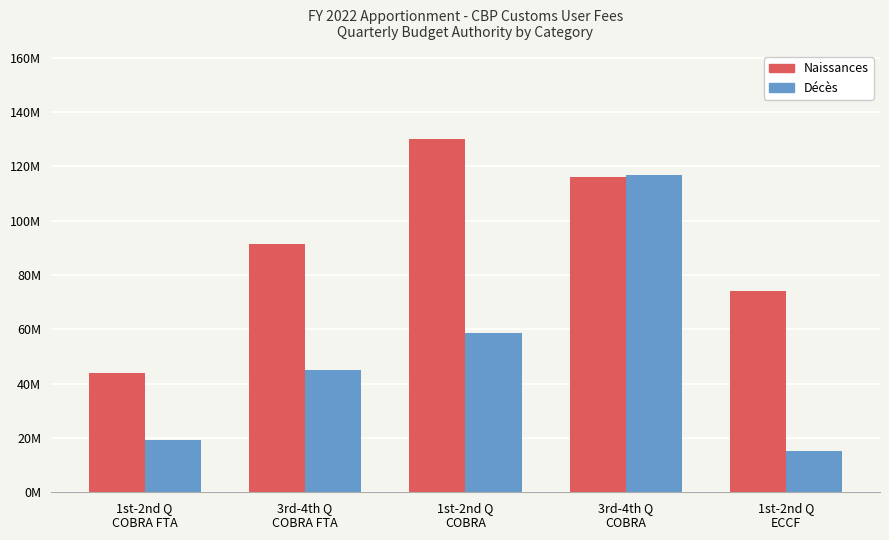

List the series in order of their peak value, highest first.

Naissances, Décès